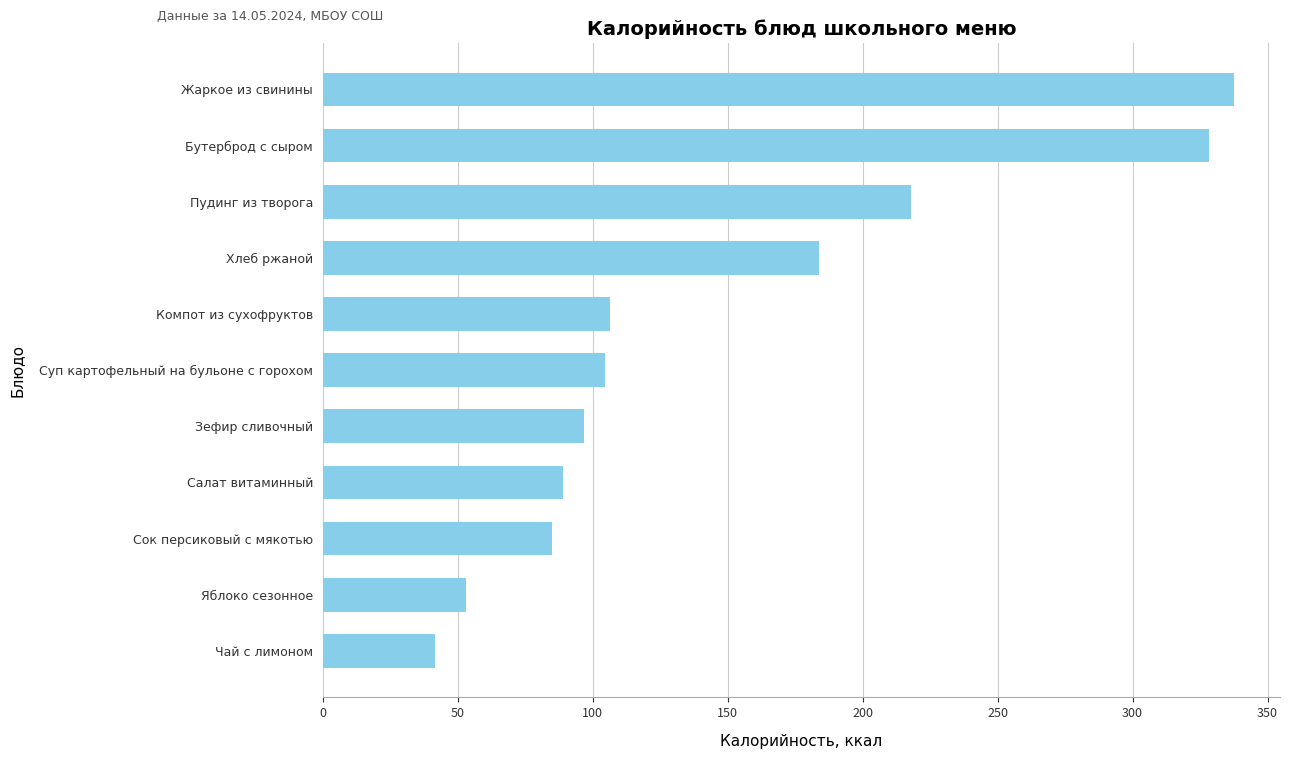

Is it true that the value at Пудинг из творога is 217.9?

True